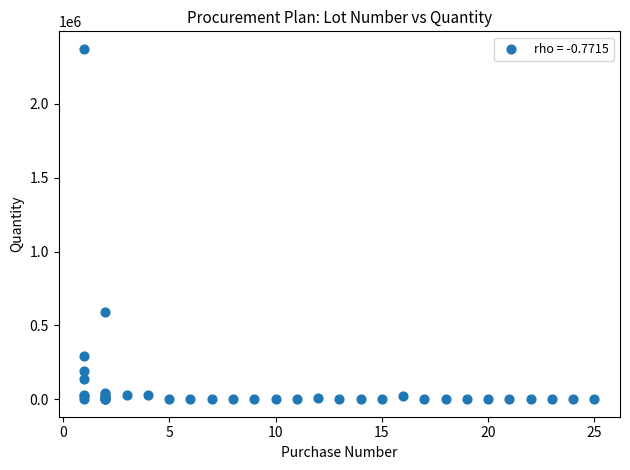

What Y value in the scatter plot is closest to 1186500?

591669.0